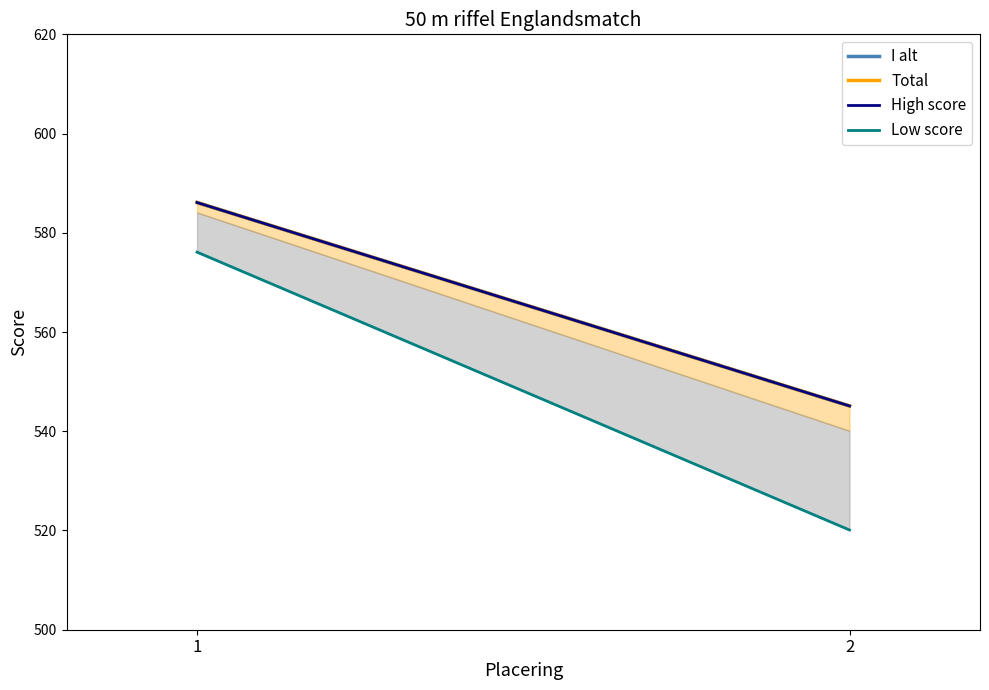

At which label does High score first exceed 586?

1